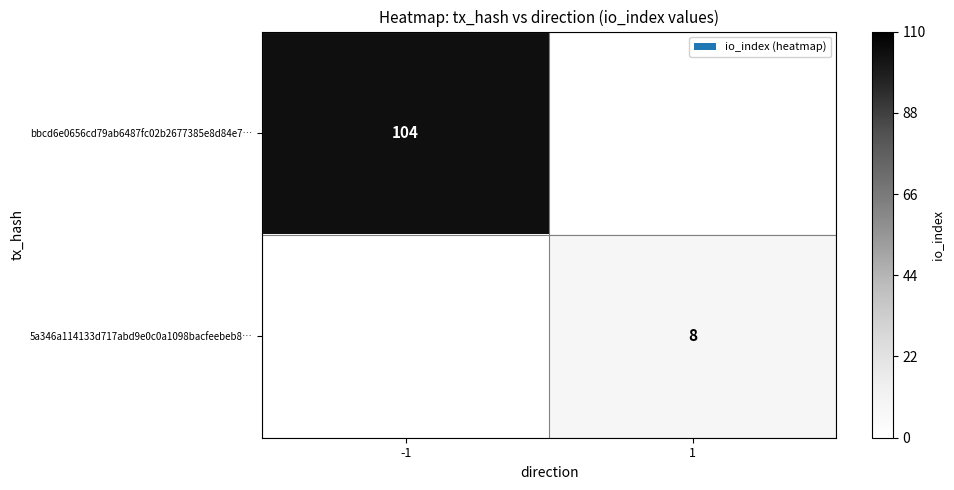

True or false: bbcd6e0656cd79ab6487fc02b2677385e8d84e7… has a value of 104 at -1.

True